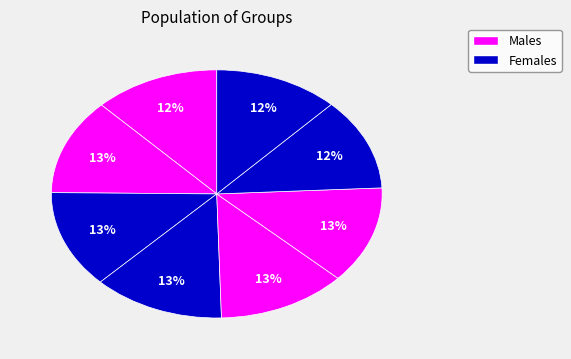

Count the number of slices in the pie.

8